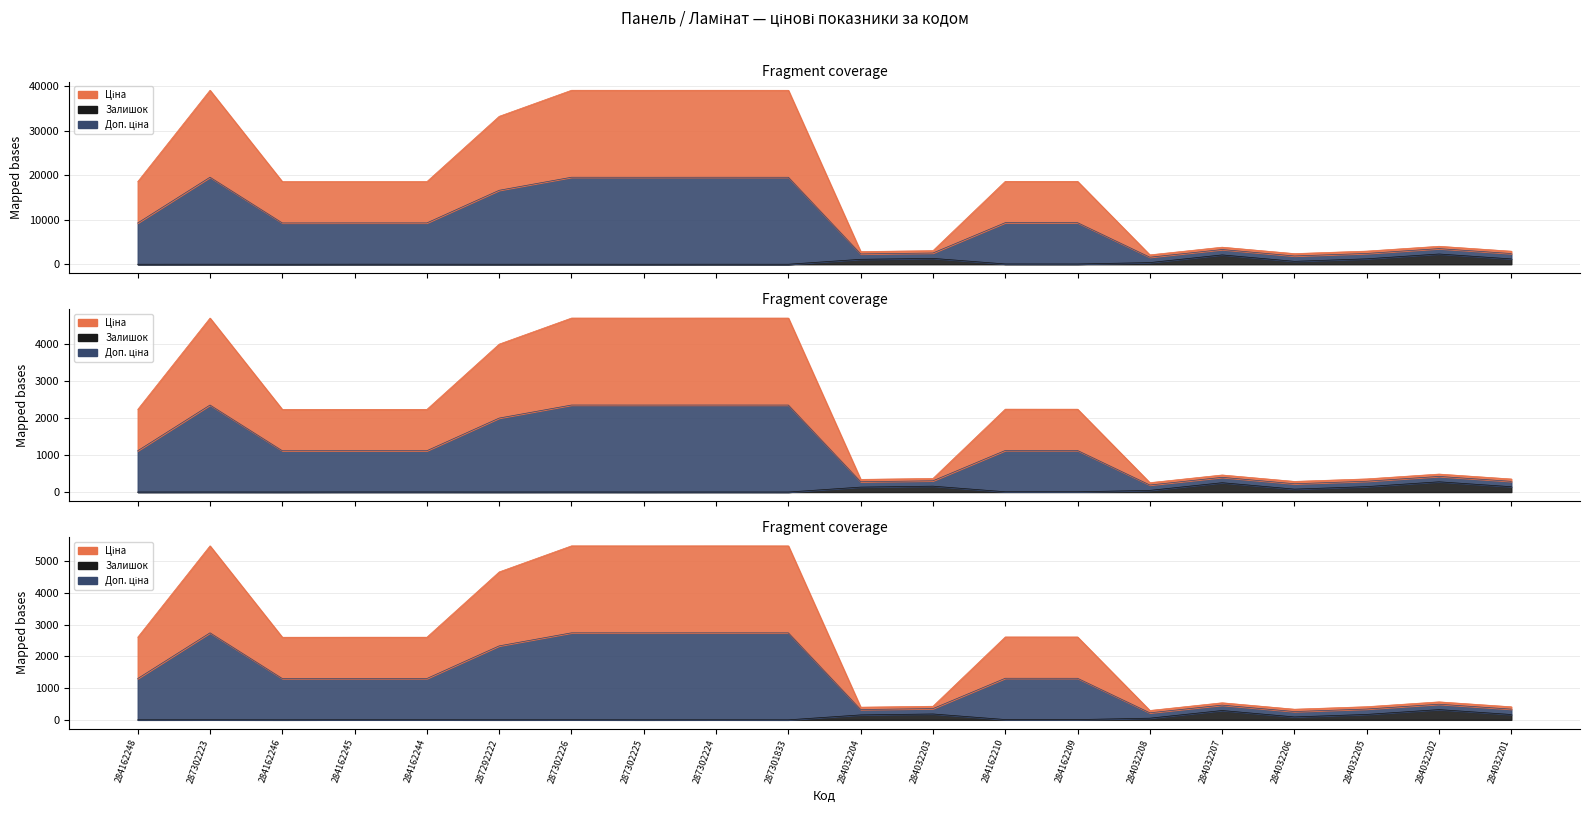

What is the label of the 15th point from the right?

287292222